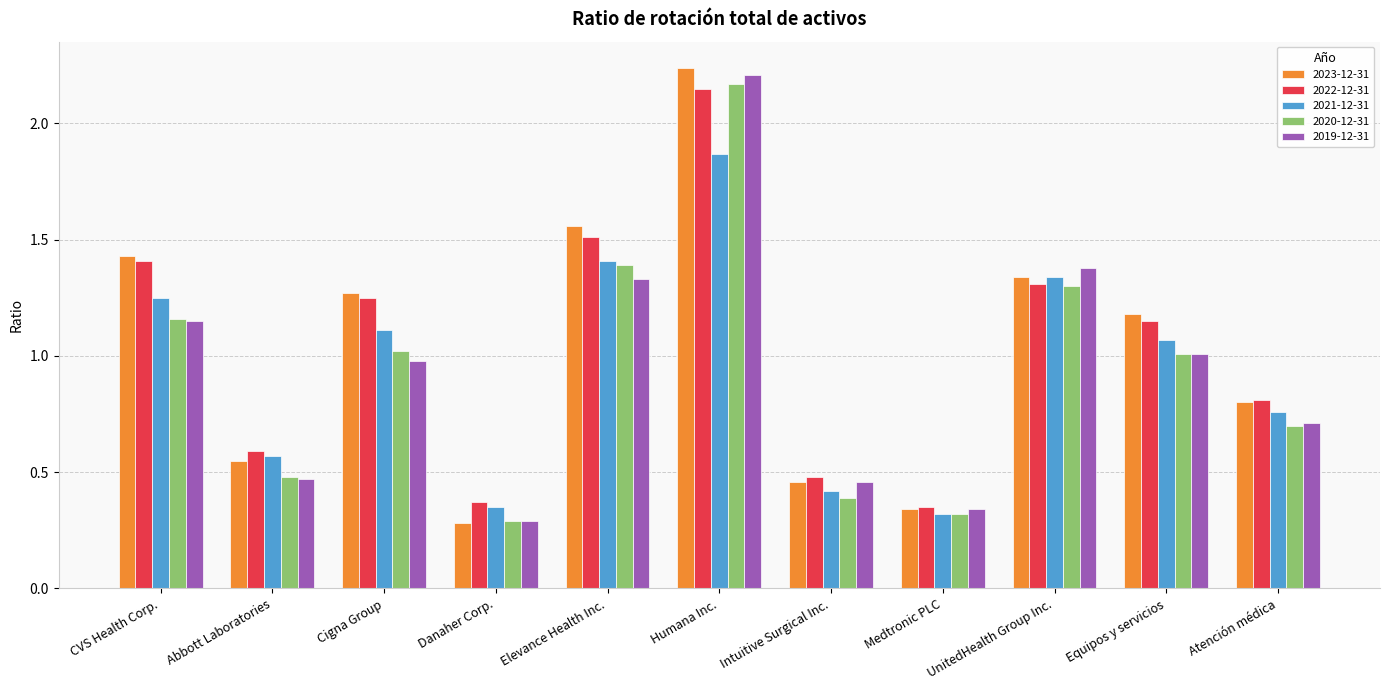

Where does the 2020-12-31 series first go above 1?

CVS Health Corp.